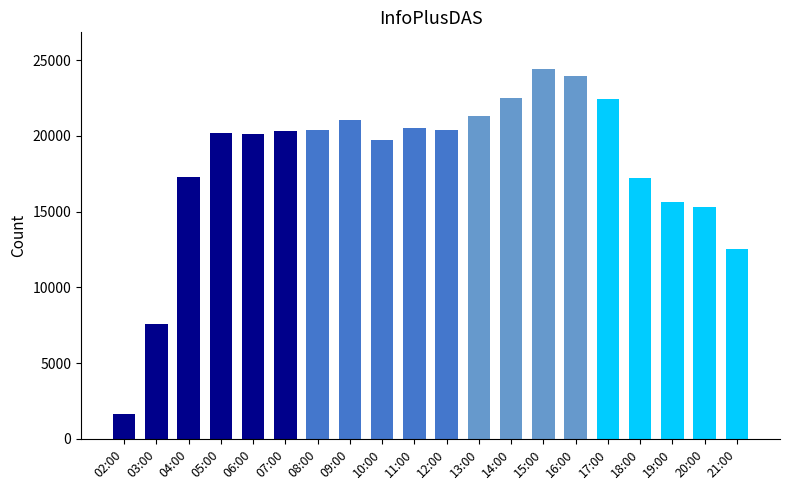

What is the greatest value displayed?

24403